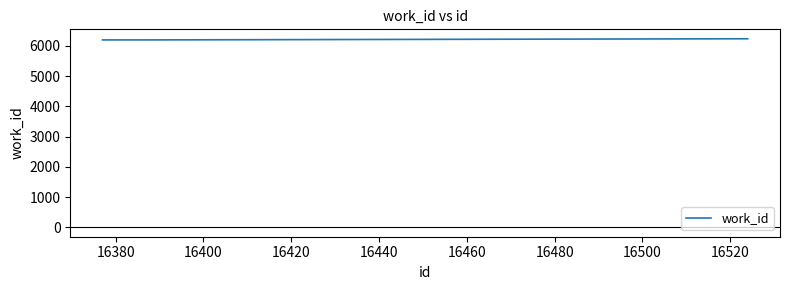

What is the smallest value displayed?

6196